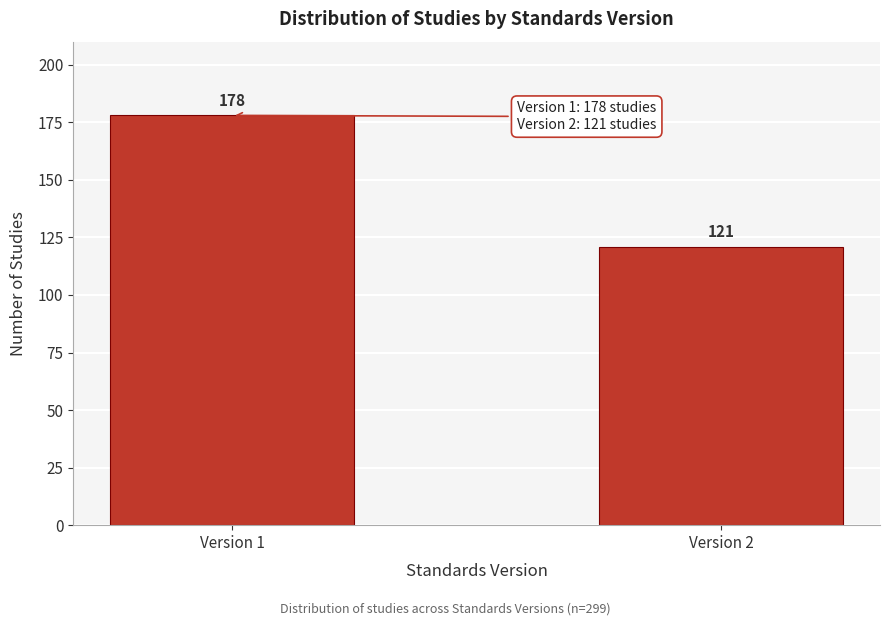

Reading right to left, extract all data points from this chart.

Version 2=121	Version 1=178